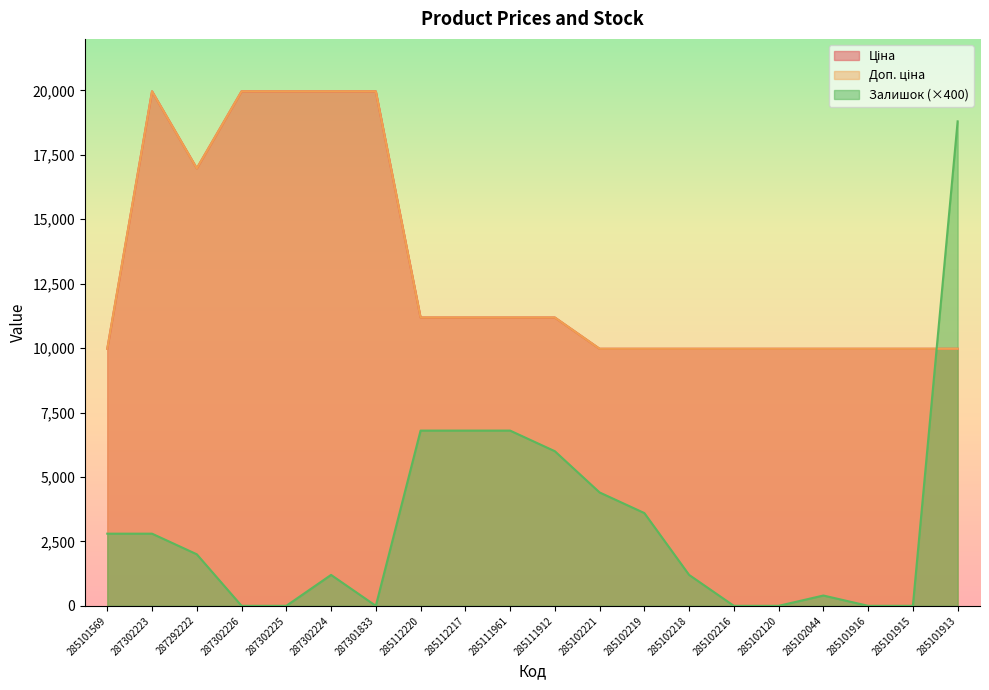

Which has a higher value, 285101569 or 287302225?

287302225